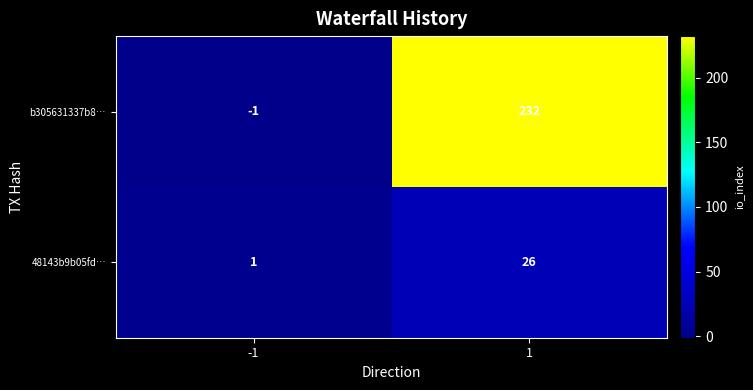

What is the difference between the 48143b9b05fd… values at -1 and 1?

25